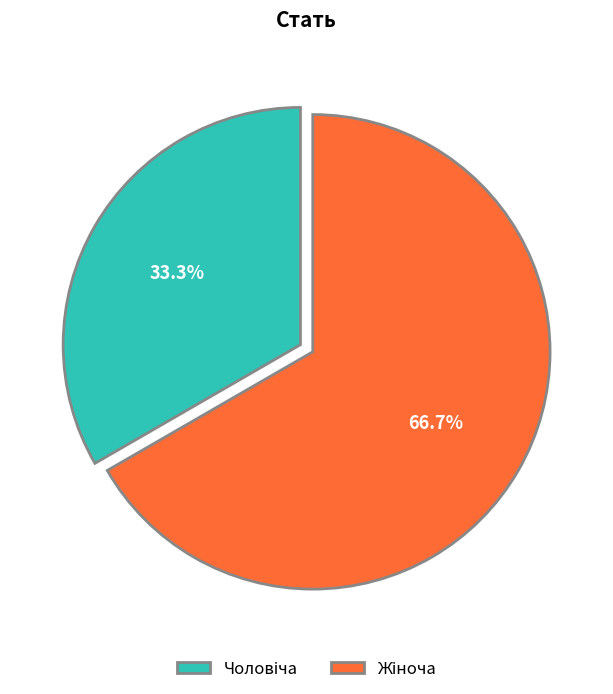

To the nearest percent, what is the difference between the largest and smallest slice percentages?

33%